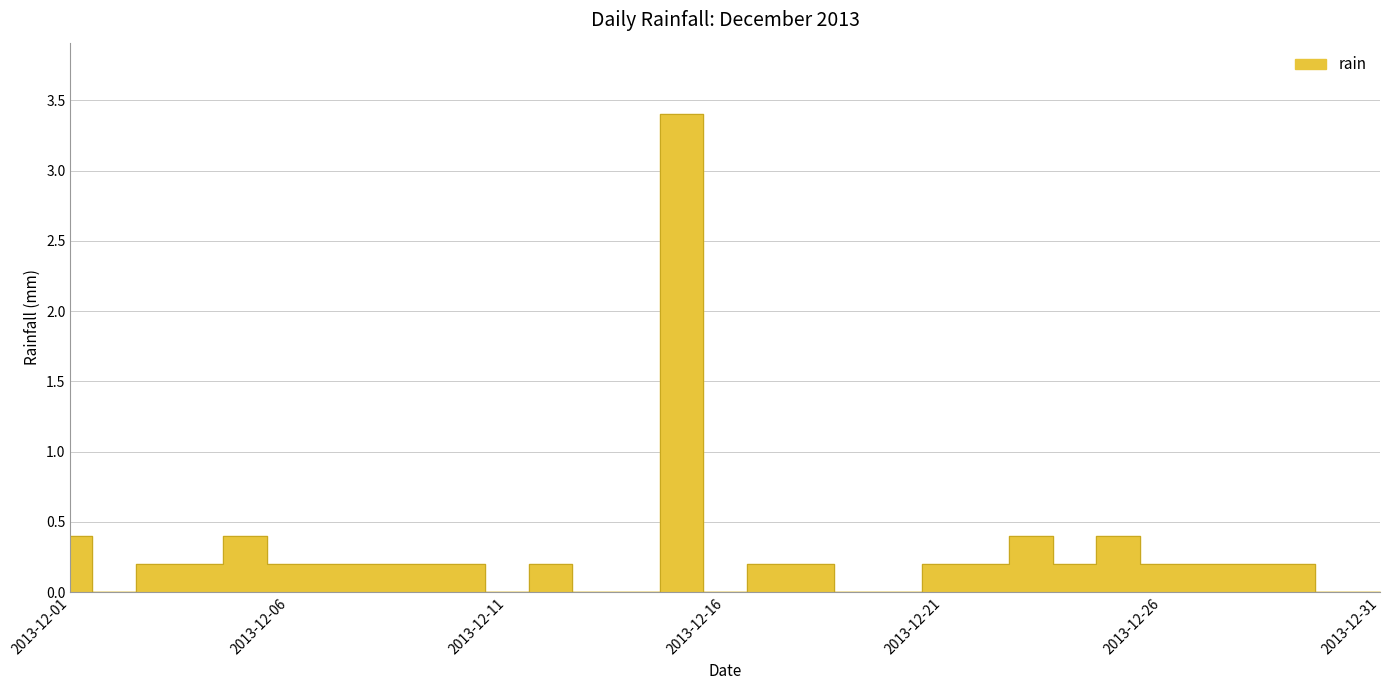

What is the maximum value shown in the chart?

3.4